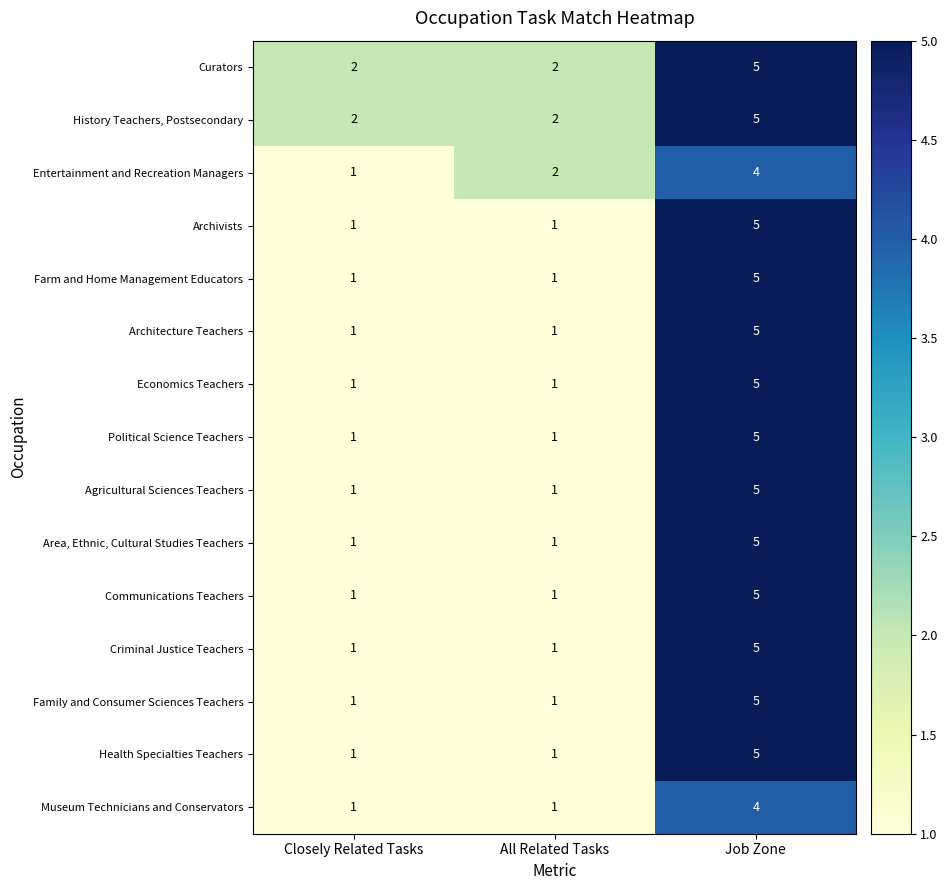

What is the sum of the Entertainment and Recreation Managers values at All Related Tasks and Closely Related Tasks?

3